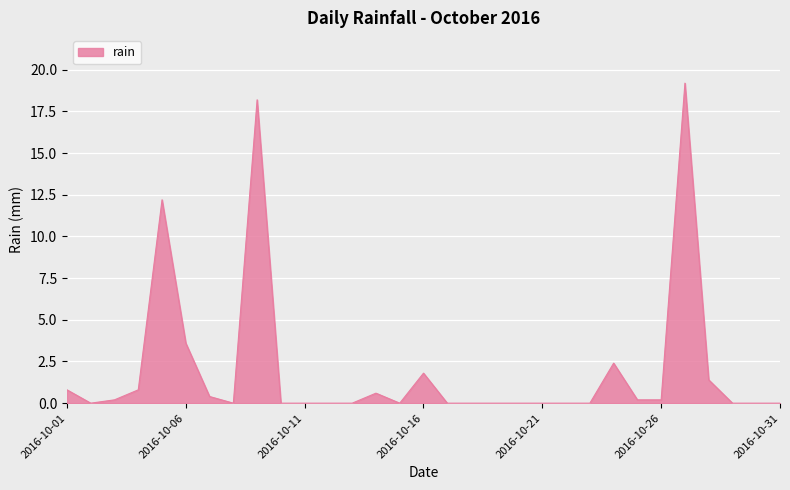

What is the difference between the maximum and minimum values?

19.2